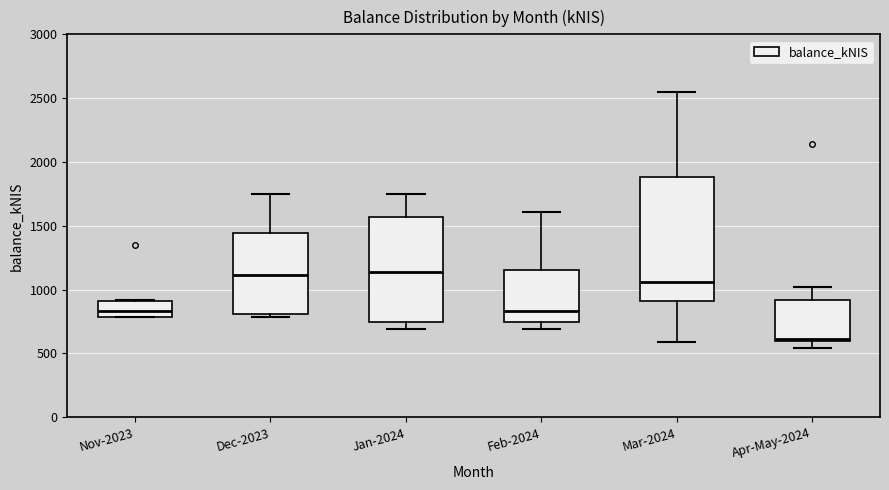

Where is the upper edge of the box for Apr-May-2024 on the y-axis? The values are not printed on the chart, so give them approximately, as read against the axis.

900